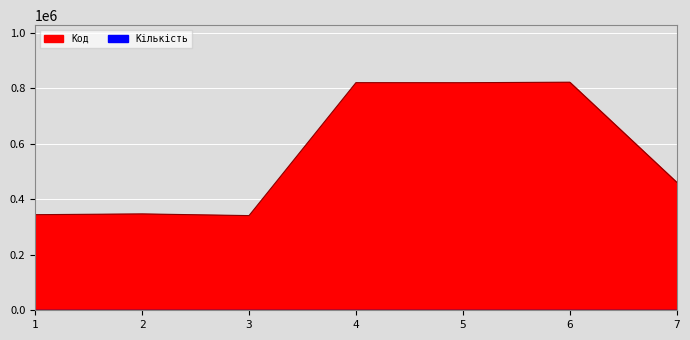

Which series has the largest total across all categories?

Код